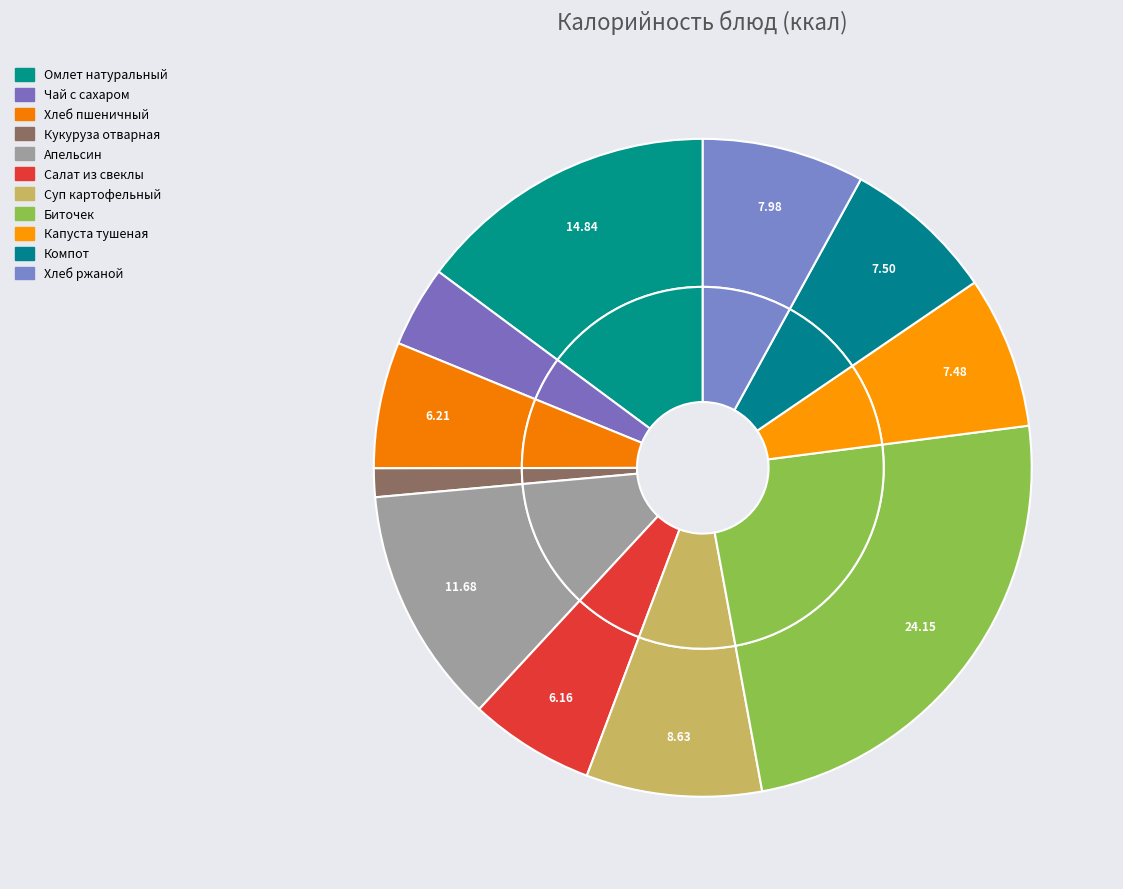

What is the ratio of the value at Чай с сахаром to the value at Хлеб ржаной?

0.5